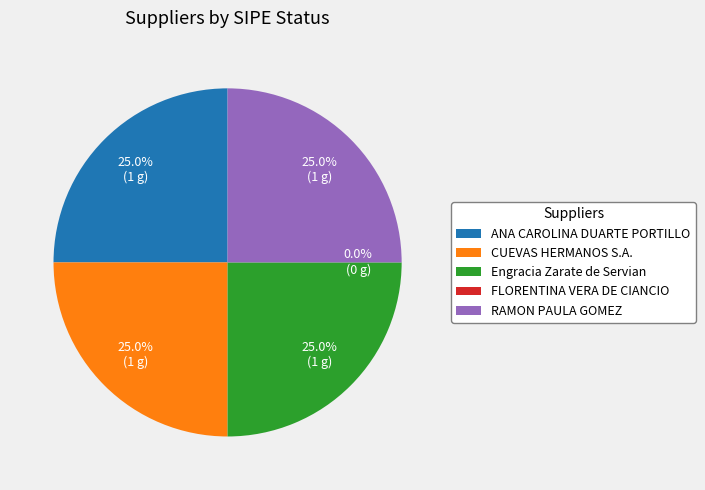

To the nearest percent, what portion does ANA CAROLINA DUARTE PORTILLO represent?

25%